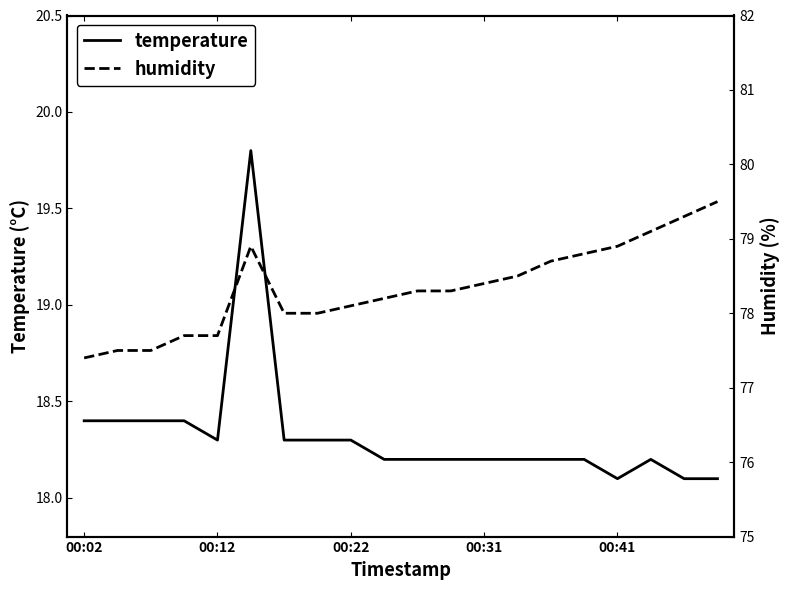

How many lines are shown in the chart?

2